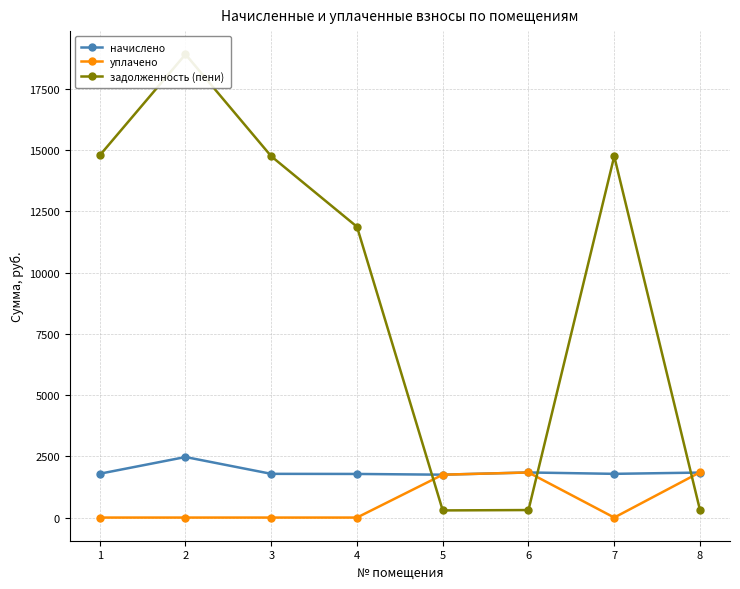

Does the chart have visible grid lines?

Yes